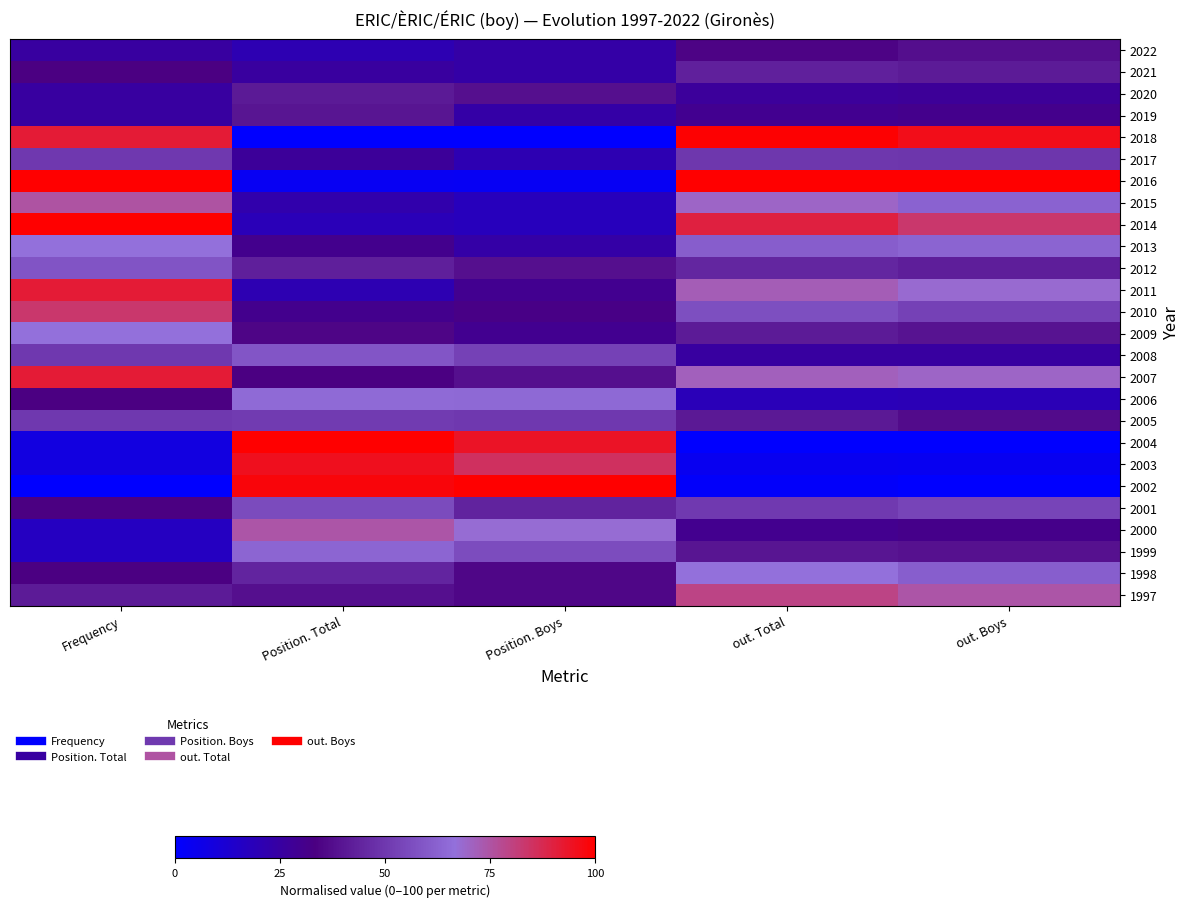

At which category is the sum across all series the highest?

Frequency